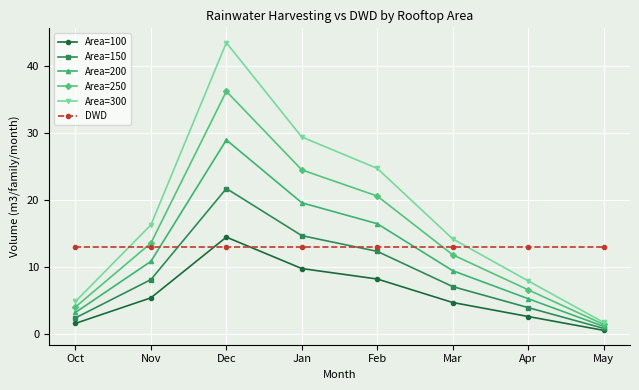

What is the maximum value shown in the chart?

43.5